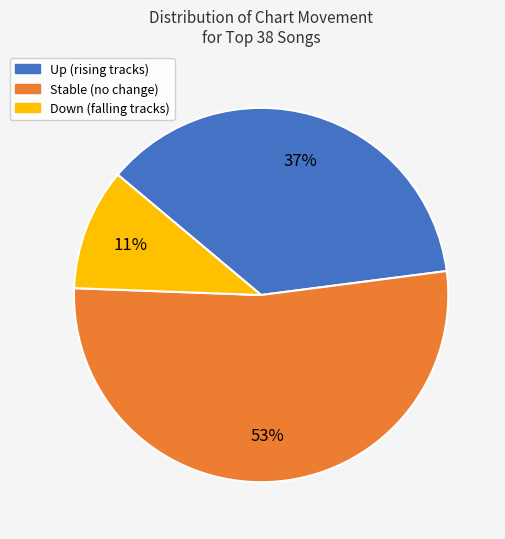

How many slices are in this pie chart?

3